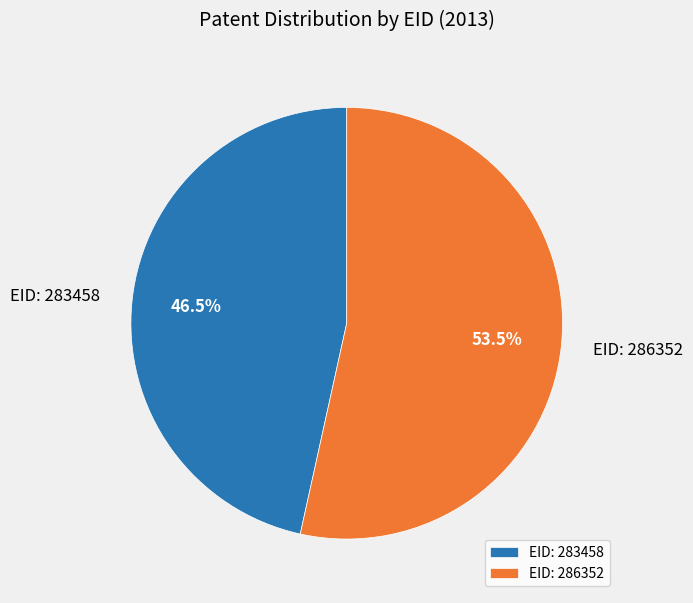

Is there a majority slice in this chart?

Yes